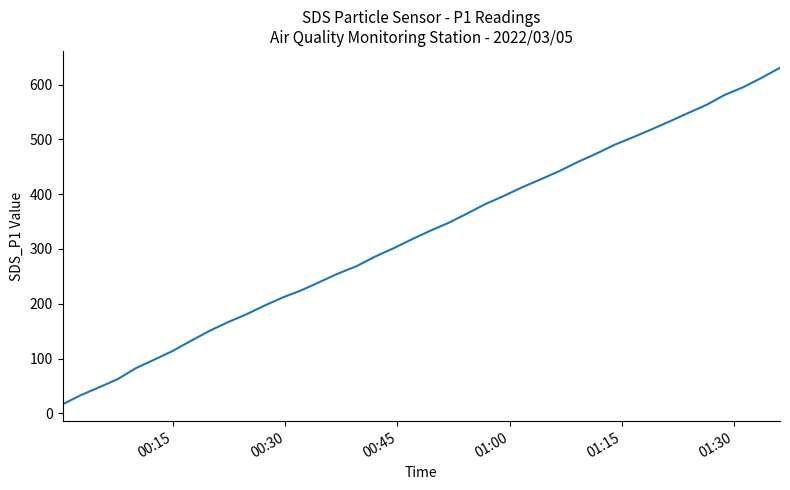

What is the sum of all values?

12999.3